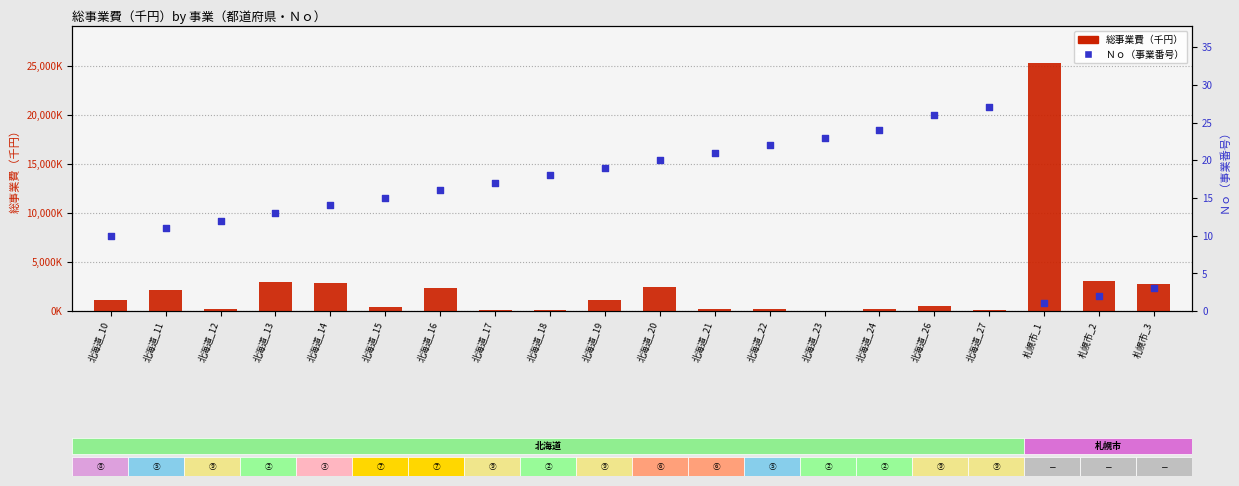

Which series has the largest total across all categories?

総事業費（千円）